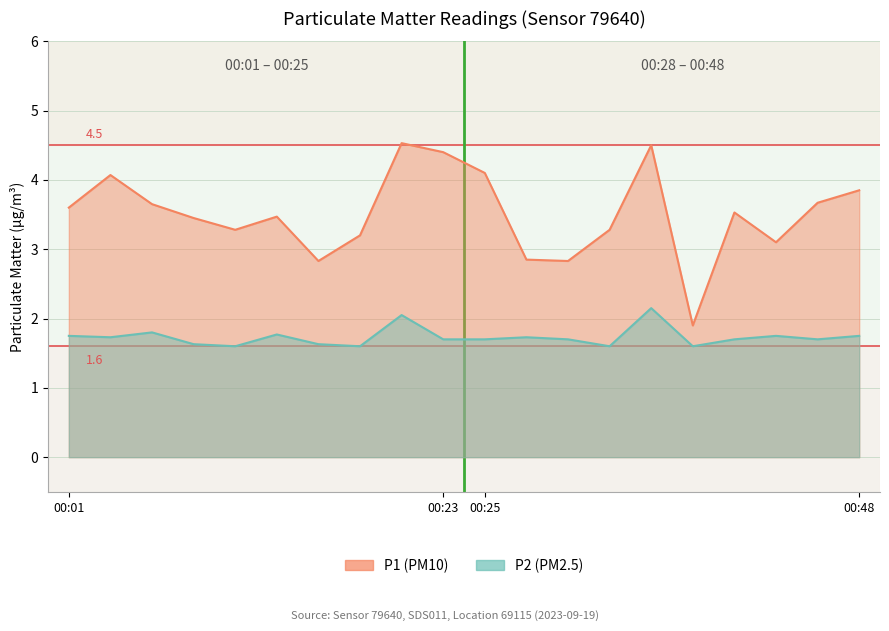

Which category has the highest value in the P2 series?

00:35